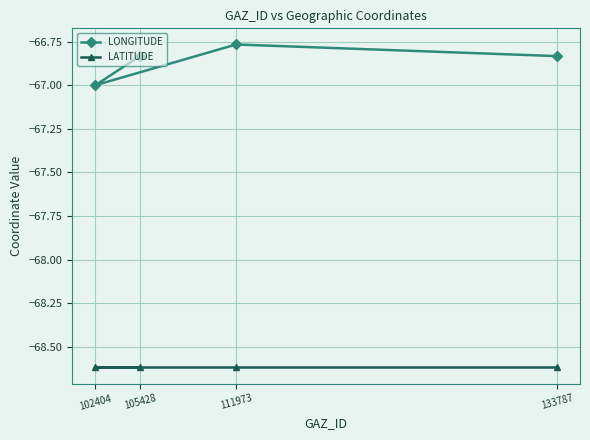

Rank the categories by LONGITUDE value from lowest to highest.

102404, 105428, 133787, 111973